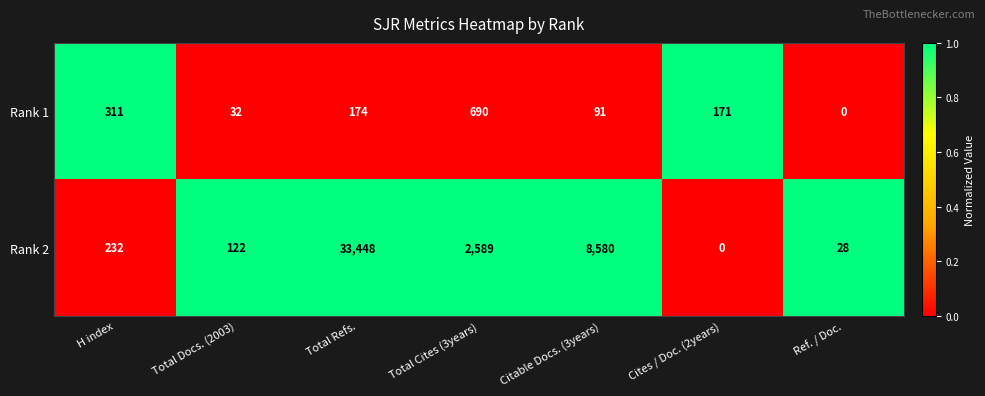

Rank the series by their maximum value, from lowest to highest.

Rank 1, Rank 2